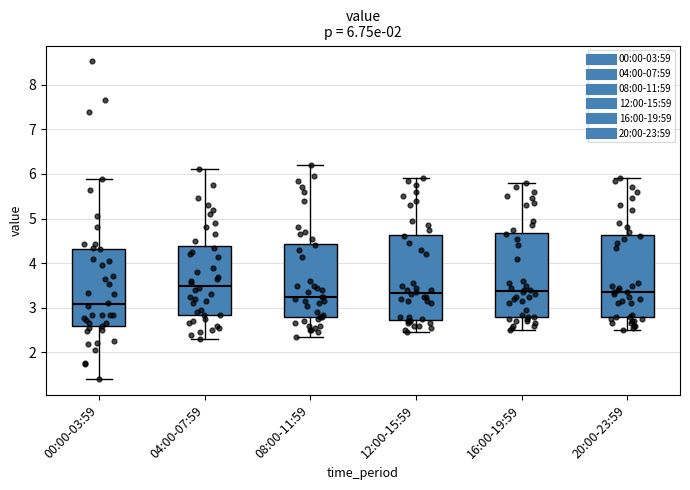

Which box has the lowest median line?

00:00-03:59